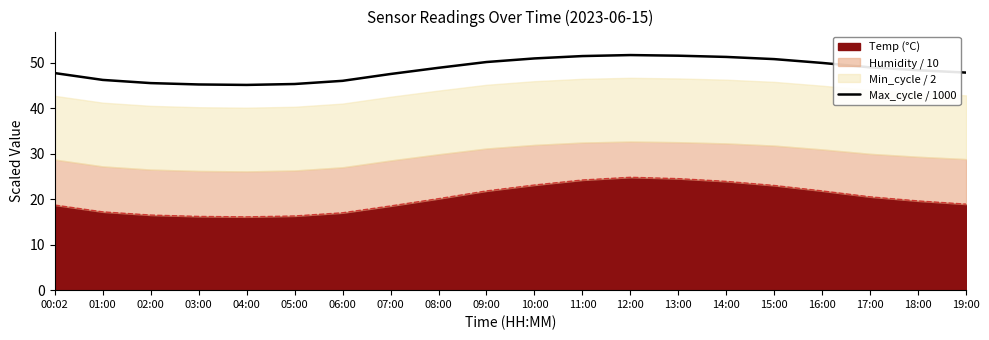

What is the sum of the values at 15:00 and 06:00?

96.8